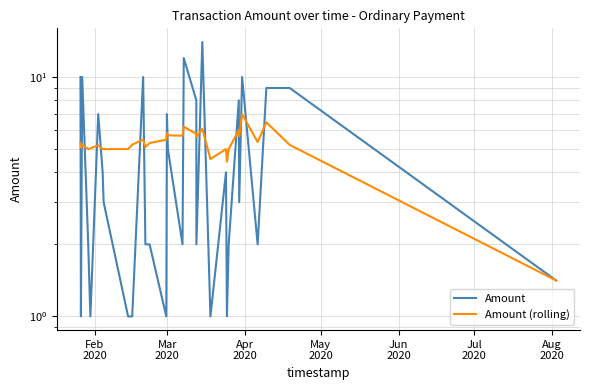

List the series in order of their peak value, lowest first.

Amount (rolling), Amount